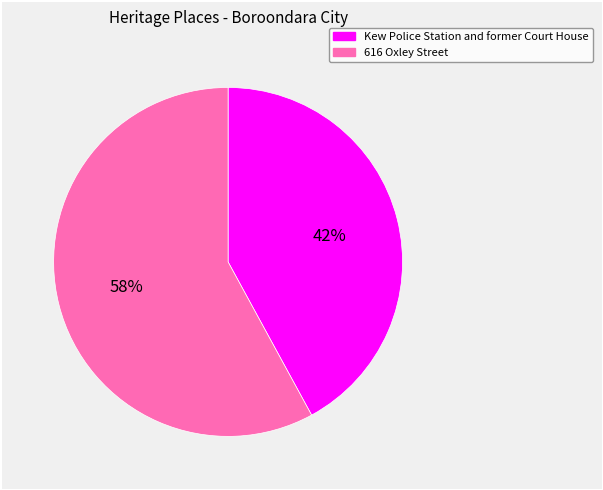

What is the majority slice?

616 Oxley Street